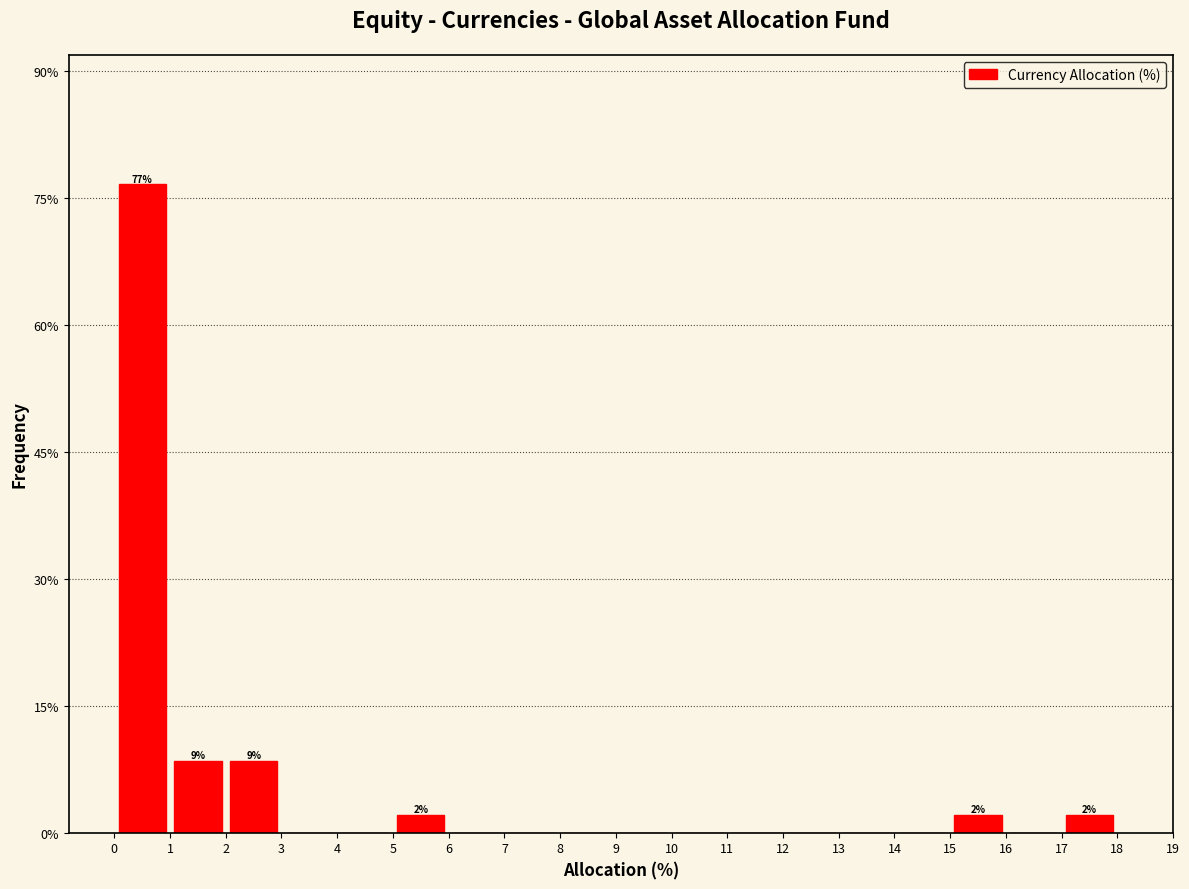

Over which range of the x-axis is the bar tallest?

0 to 1